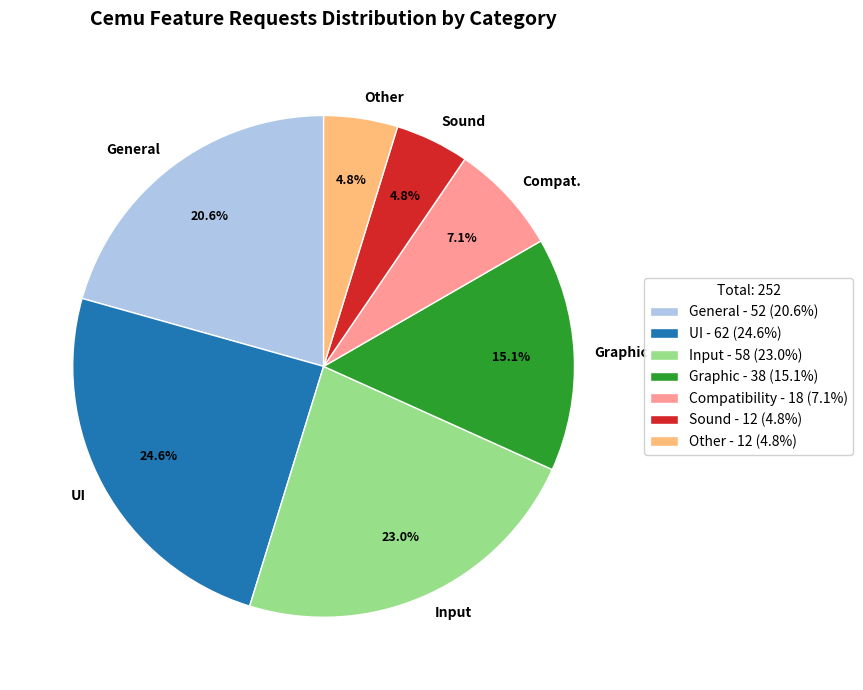

To the nearest percent, what is the combined percentage of UI and Compatibility?

32%